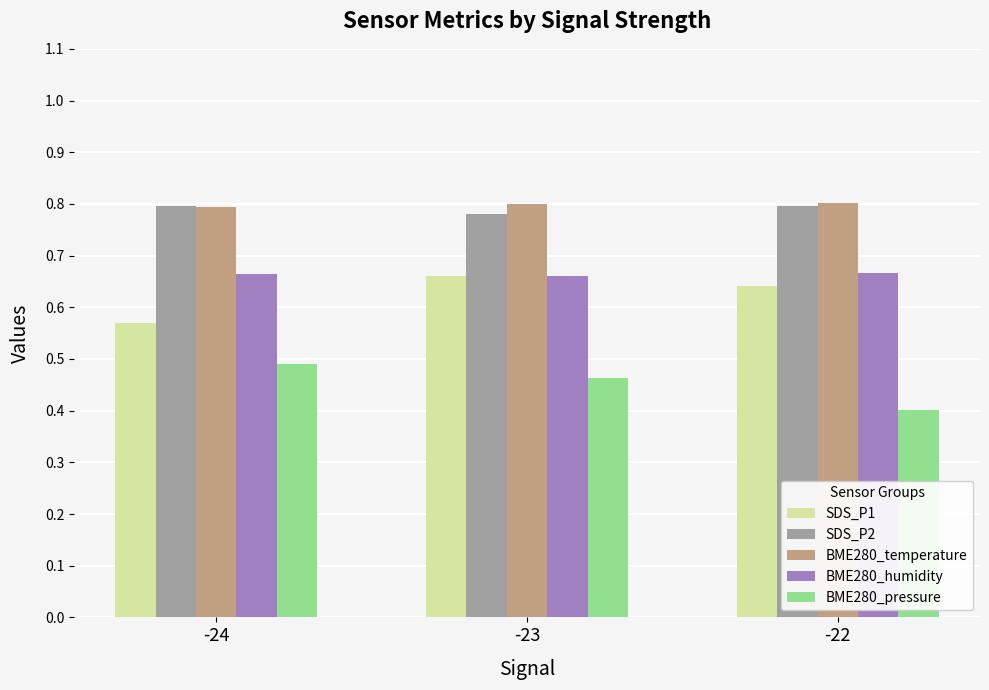

How many SDS_P1 values are between 0 and 1?

3